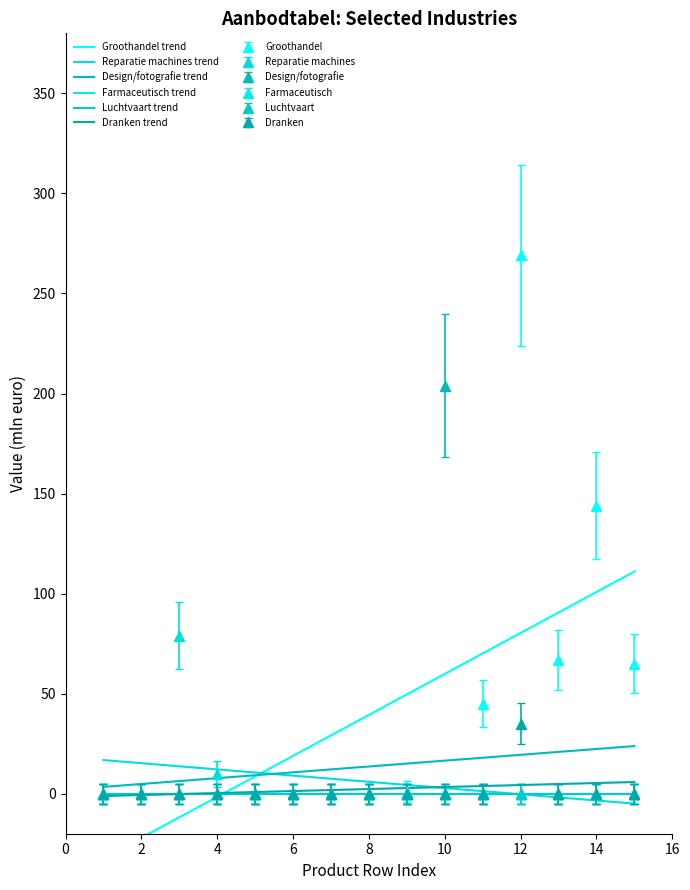

Reading left to right, extract all data points from this chart.

Groothandel trend: -32.3	-22.0	-11.8	-1.5	8.7	18.9	29.2	39.4	49.6	59.9	70.1	80.3	90.6	100.8	111.0
Reparatie machines trend: 16.8	15.3	13.7	12.1	10.6	9.0	7.5	5.9	4.4	2.8	1.3	-0.3	-1.8	-3.4	-4.9
Design/fotografie trend: 3.4	4.9	6.3	7.8	9.2	10.7	12.1	13.6	15.1	16.5	18.0	19.4	20.9	22.3	23.8
Farmaceutisch trend: 0.0	0.0	0.0	0.0	0.0	0.0	0.0	0.0	0.0	0.0	0.0	0.0	0.0	0.0	0.0
Luchtvaart trend: 0.0	0.0	0.0	0.0	0.0	0.0	0.0	0.0	0.0	0.0	0.0	0.0	0.0	0.0	0.0
Dranken trend: -1.2	-0.7	-0.2	0.3	0.8	1.3	1.8	2.3	2.8	3.3	3.8	4.3	4.8	5.3	5.8